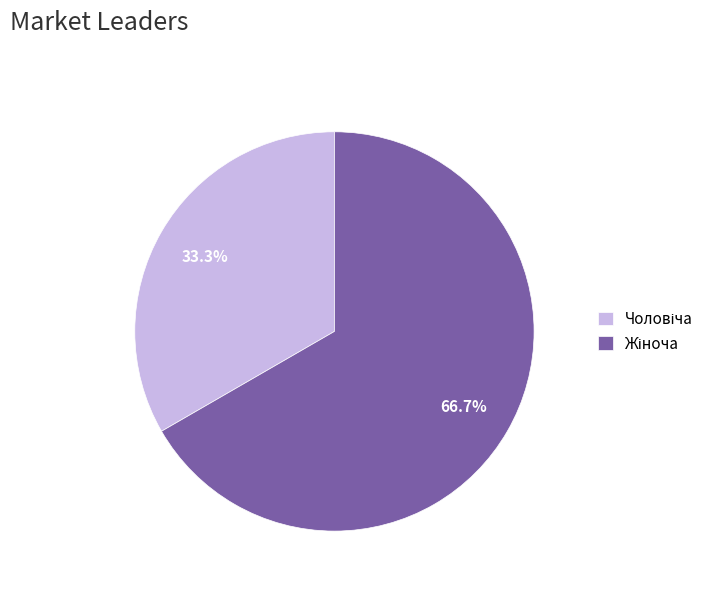

Does any single category account for the majority?

Yes